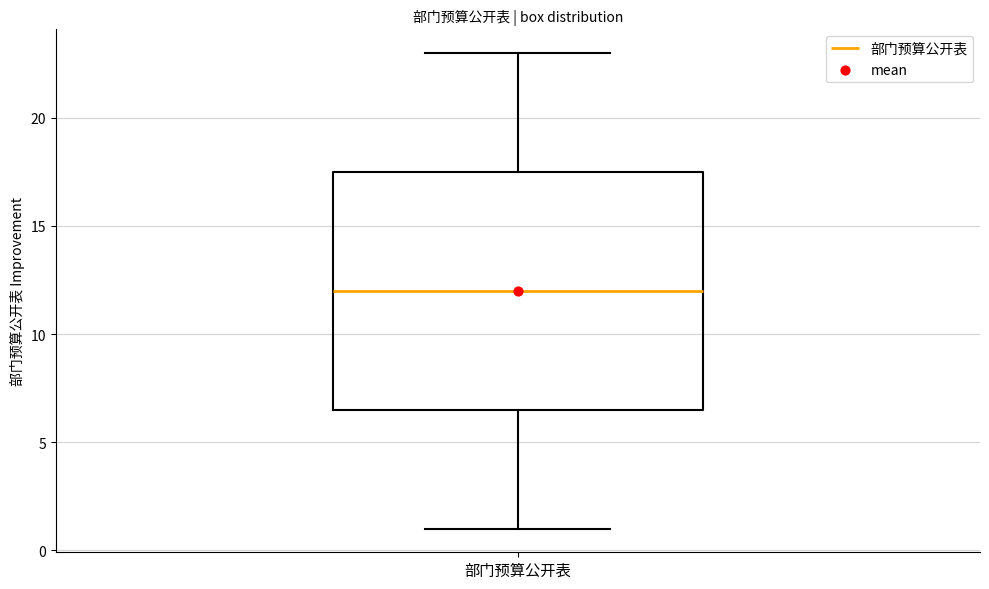

Where is the upper edge of the box for 部门预算公开表 on the y-axis? The values are not printed on the chart, so give them approximately, as read against the axis.

17.5